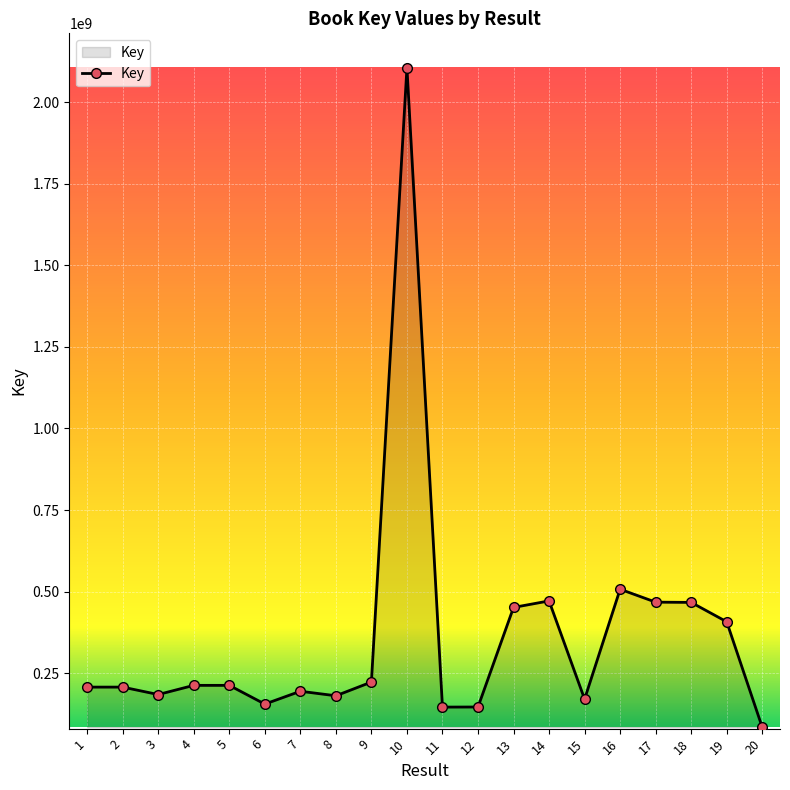

Between 13 and 6, which is larger?

13